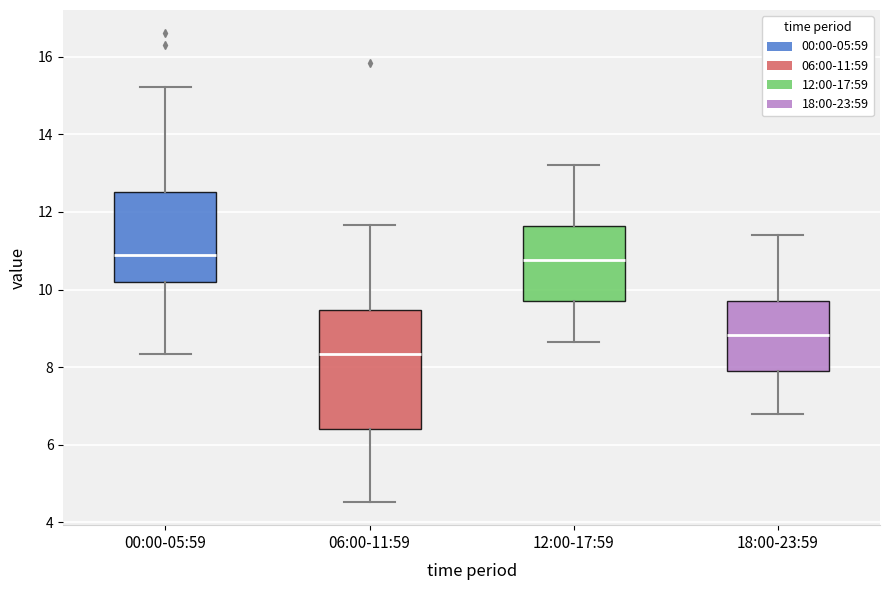

Which box is the tallest, from its lower edge to its upper edge?

06:00-11:59